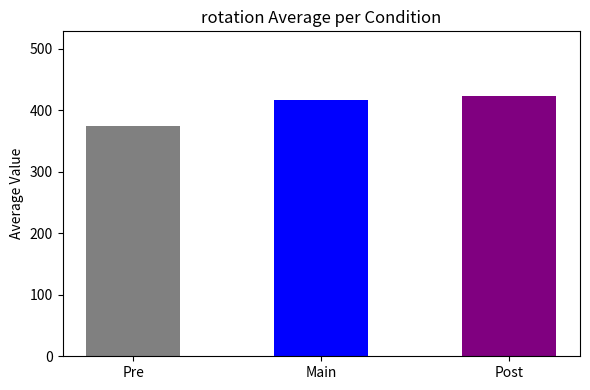

What is the label of the 3rd bar from the right?

Pre